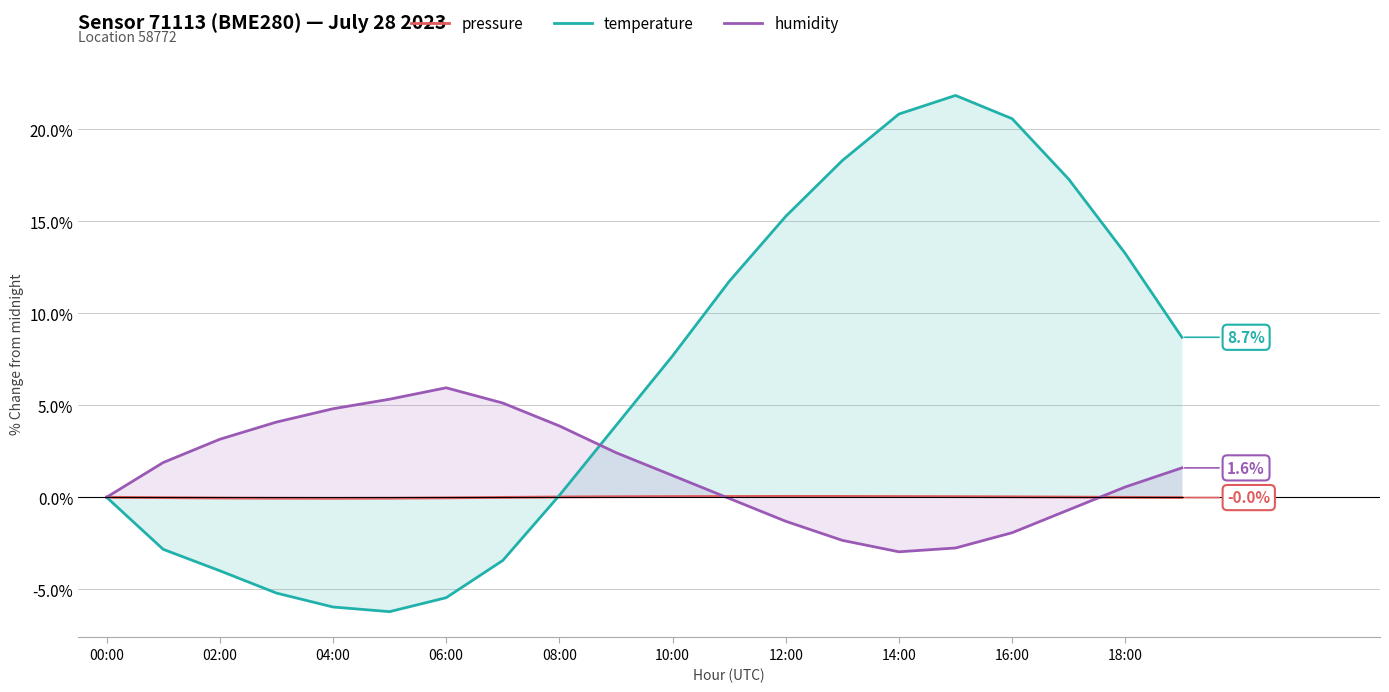

List the series in order of their overall mean, highest first.

temperature, humidity, pressure